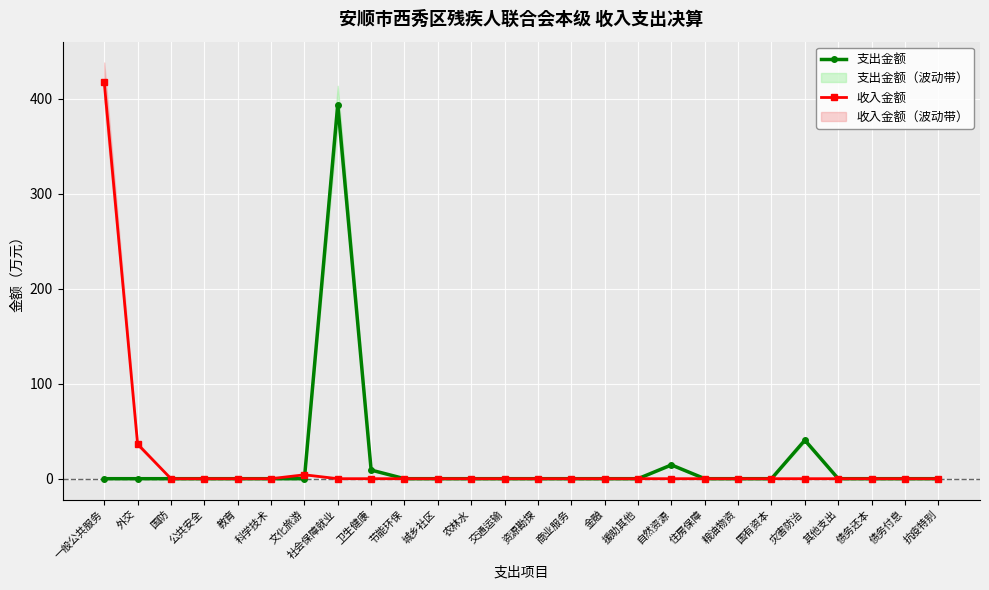

What position from the right is 公共安全?

23